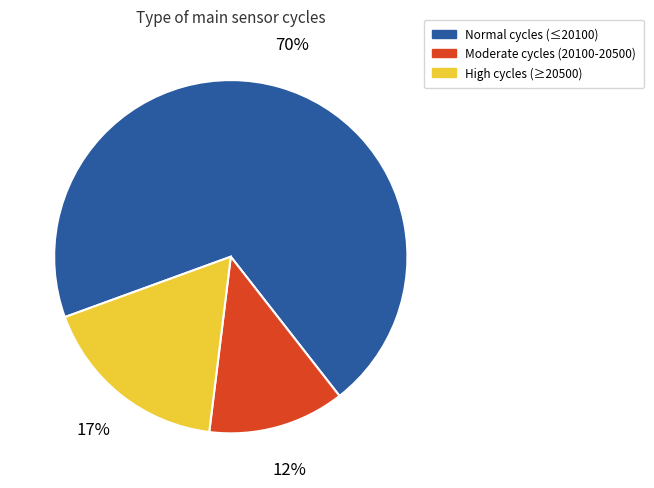

To the nearest percent, what is the average slice percentage?

33%